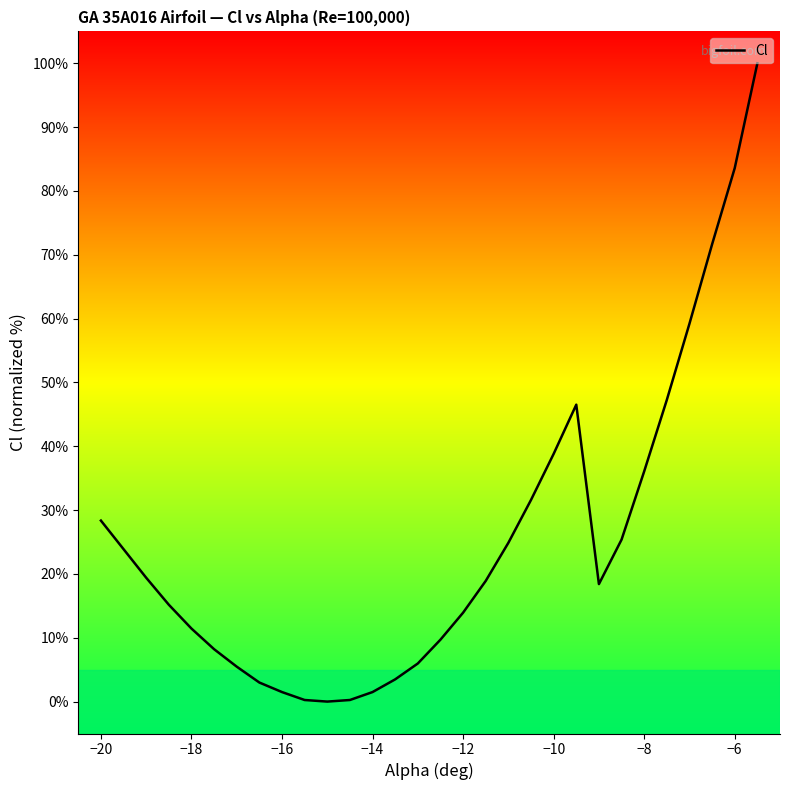

What is the difference between the maximum and minimum values?

100.0